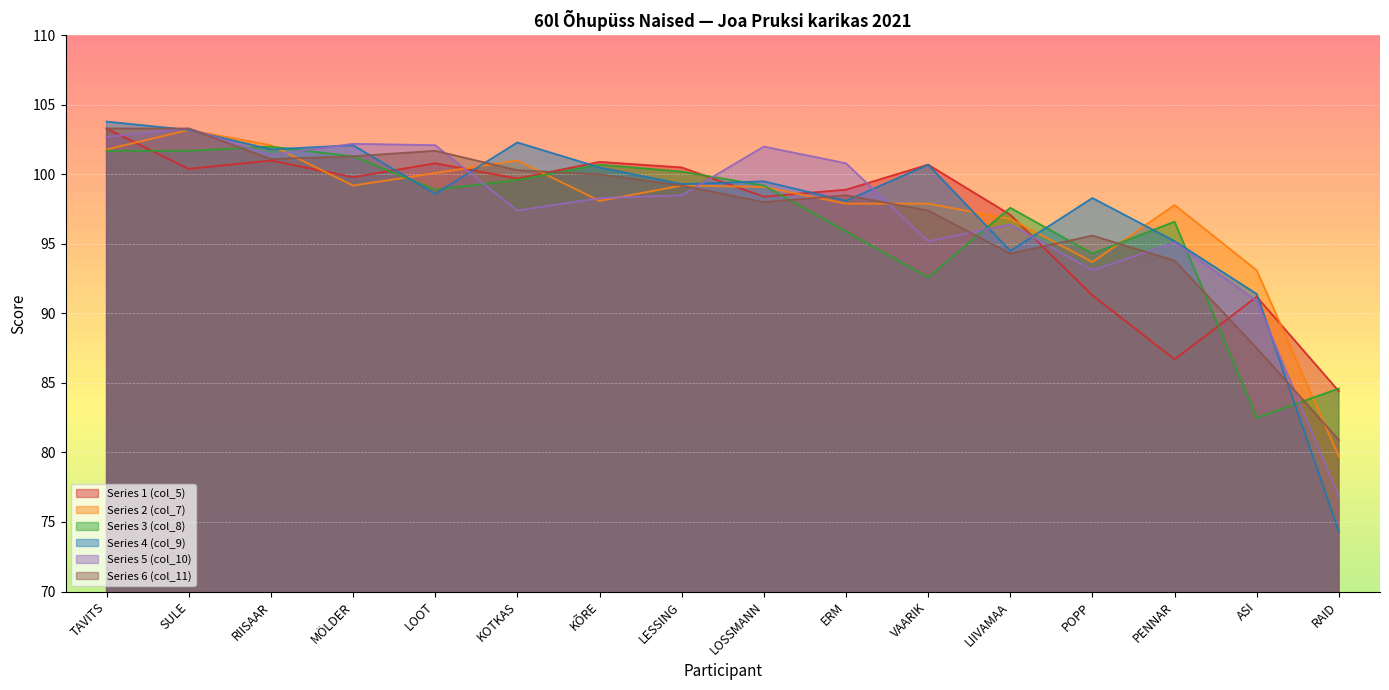

Rank the series at VAARIK from highest to lowest value.

Series 1 (col_5), Series 4 (col_9), Series 2 (col_7), Series 6 (col_11), Series 5 (col_10), Series 3 (col_8)